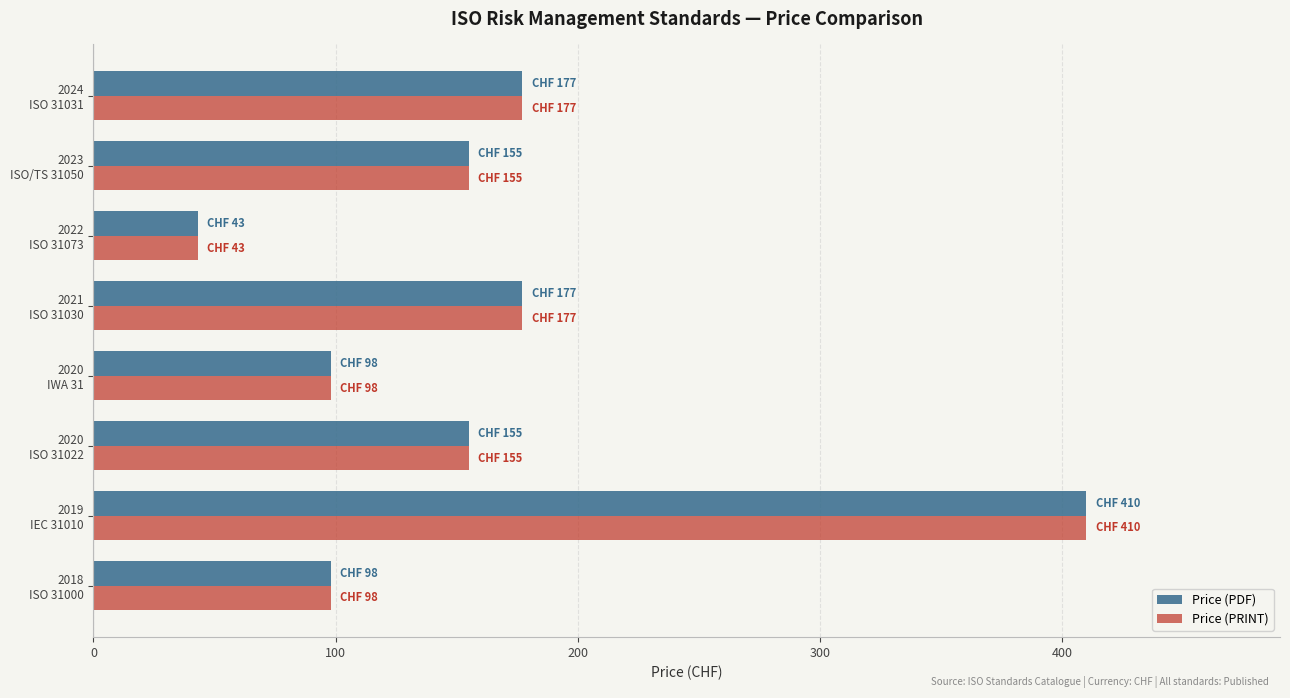

What is the difference between the second highest and minimum values in the Price (PRINT) series?

134